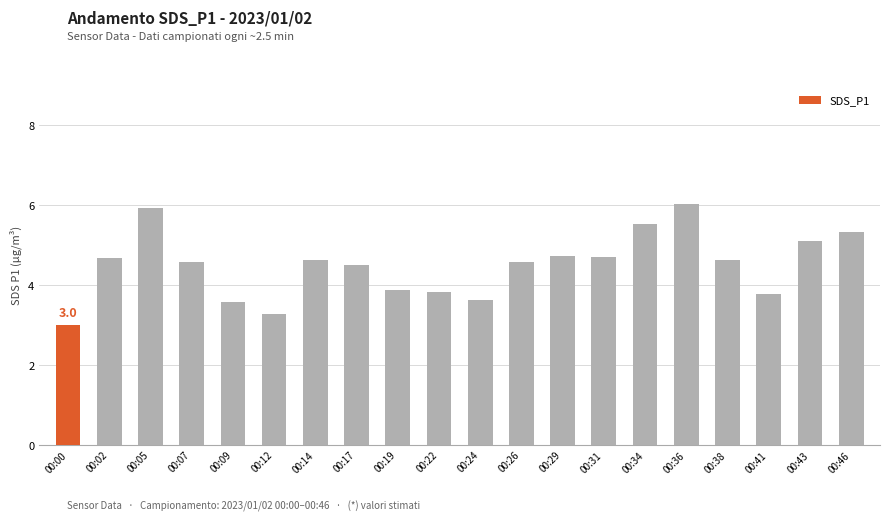

The chart shows a value of 2.1 at 00:24. True or false?

False